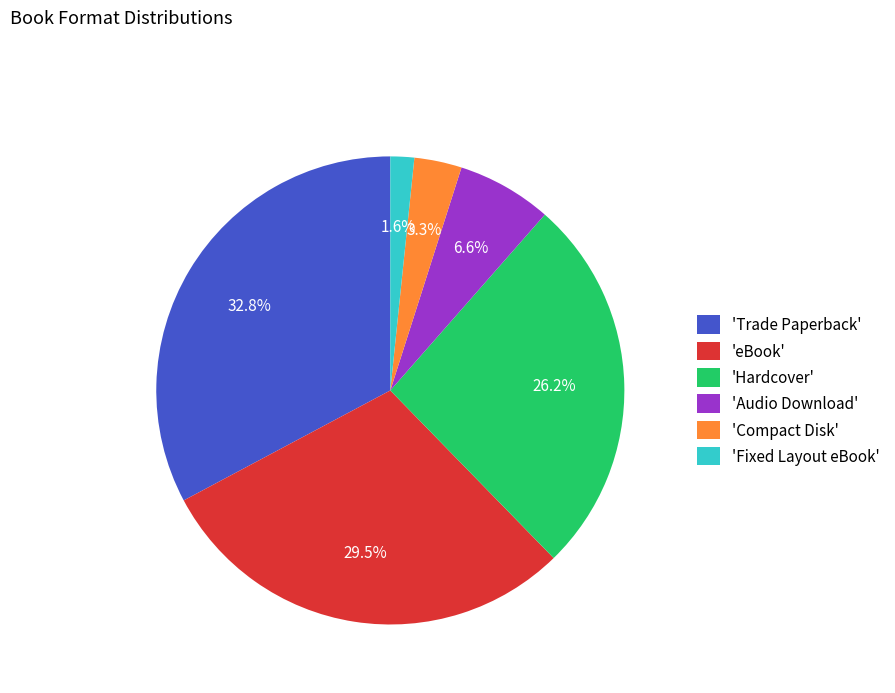

How many segments does this pie chart have?

6